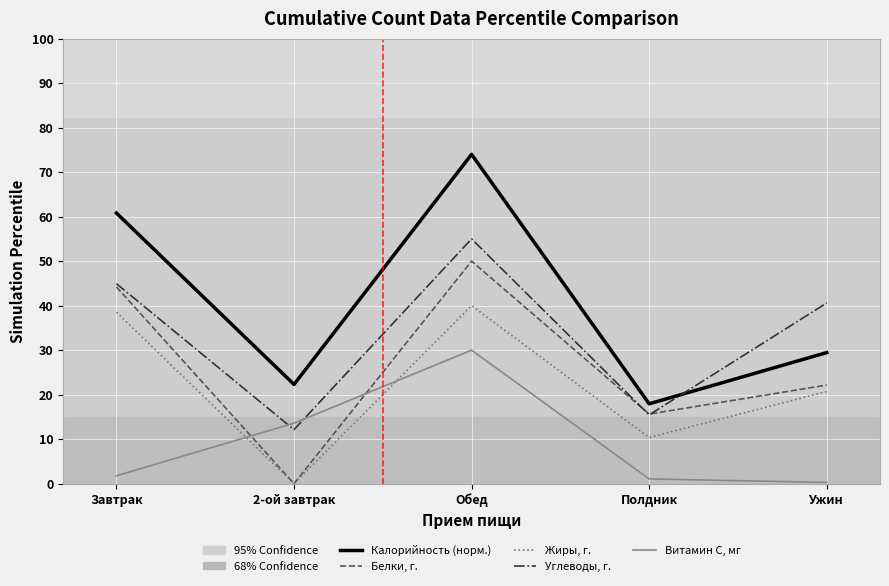

Where is Белки, г. nearest to the value 25?

Ужин